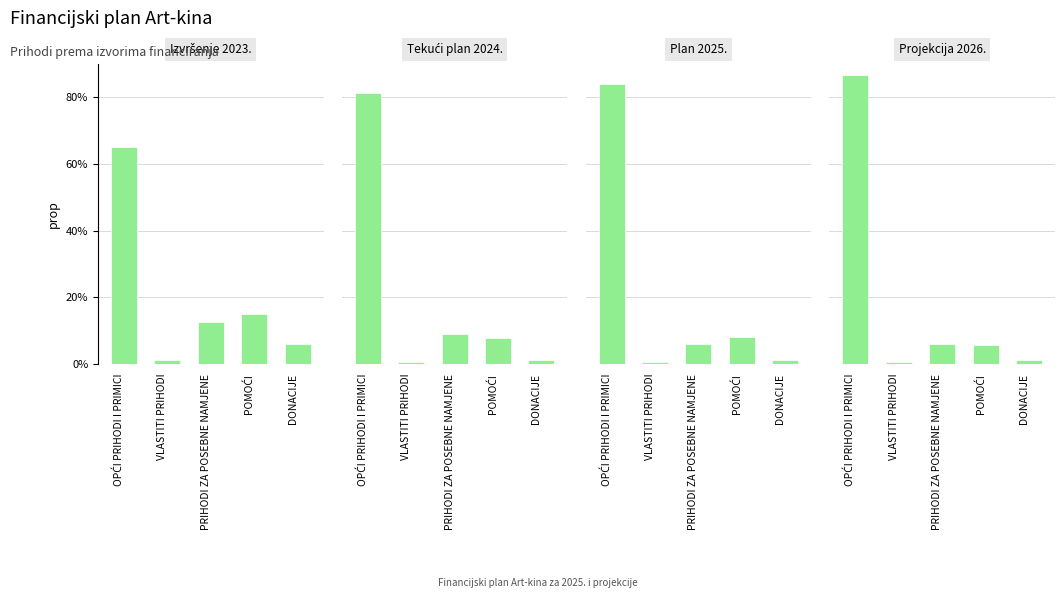

Are the bars horizontal?

No